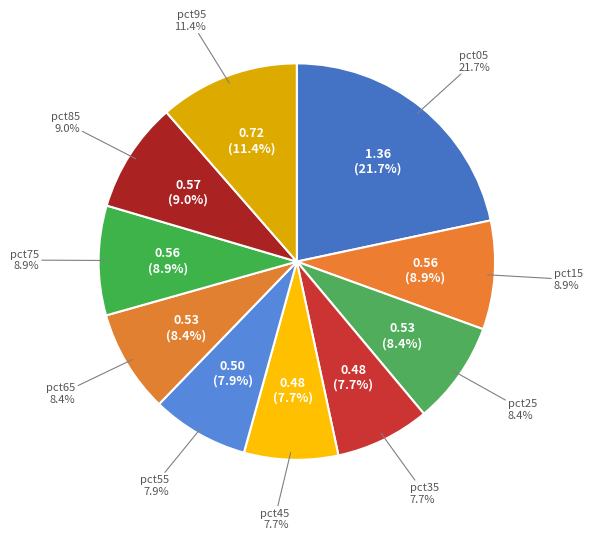

To the nearest percent, what percentage of the pie is pct95?

11%